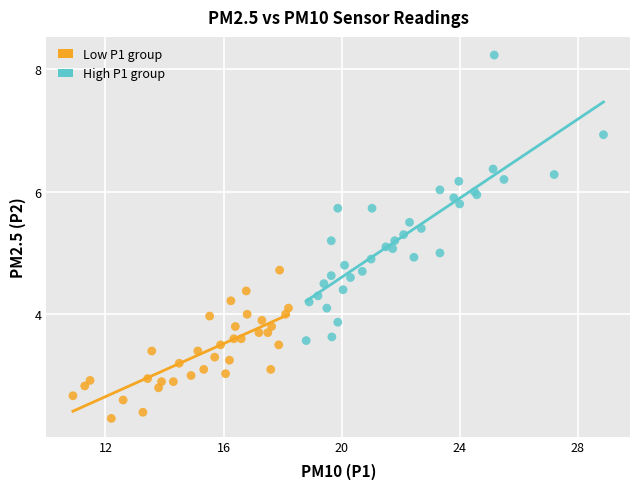

Which series has the widest spread of Y values?

High P1 group